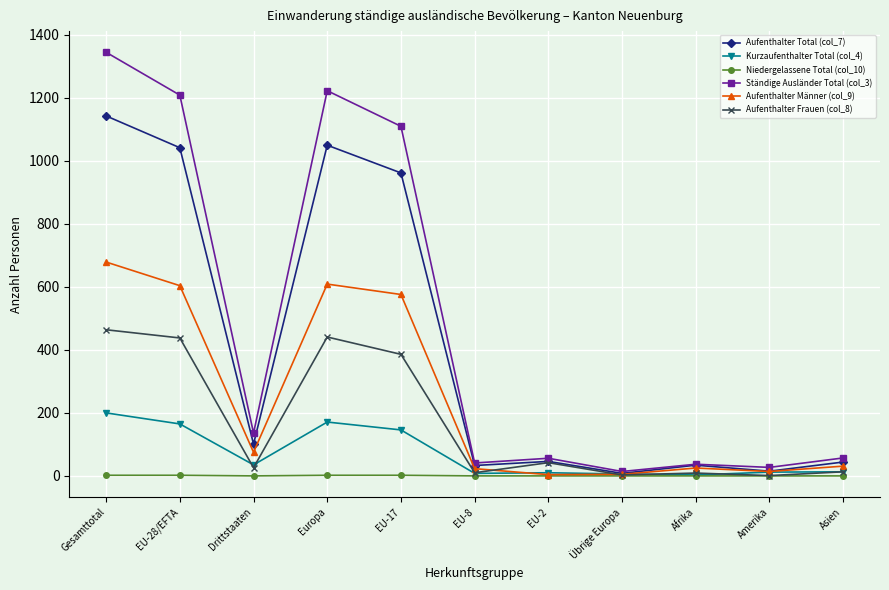

At which label does Aufenthalter Männer (col_9) reach its peak?

Gesamttotal